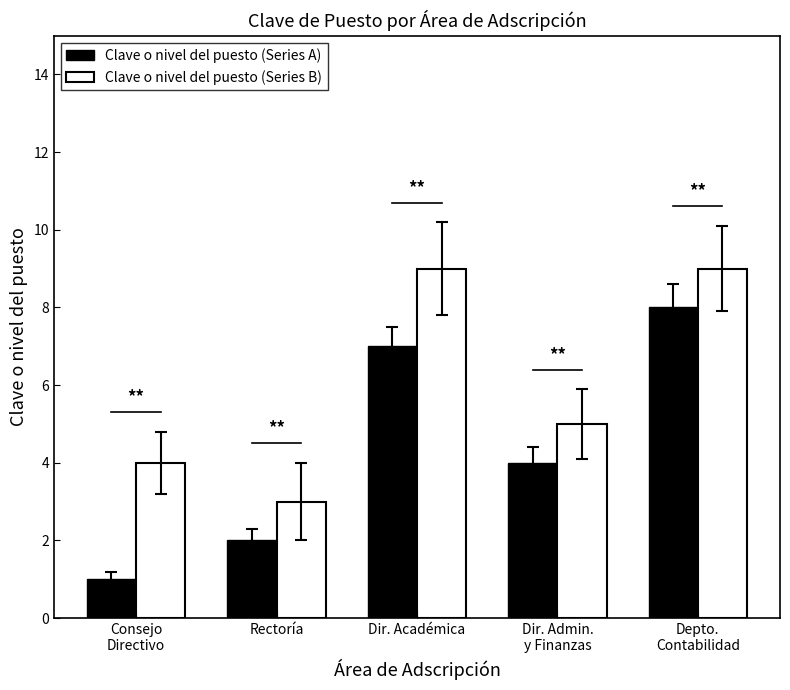

What is the label of the 3rd bar from the right?

Dir. Académica